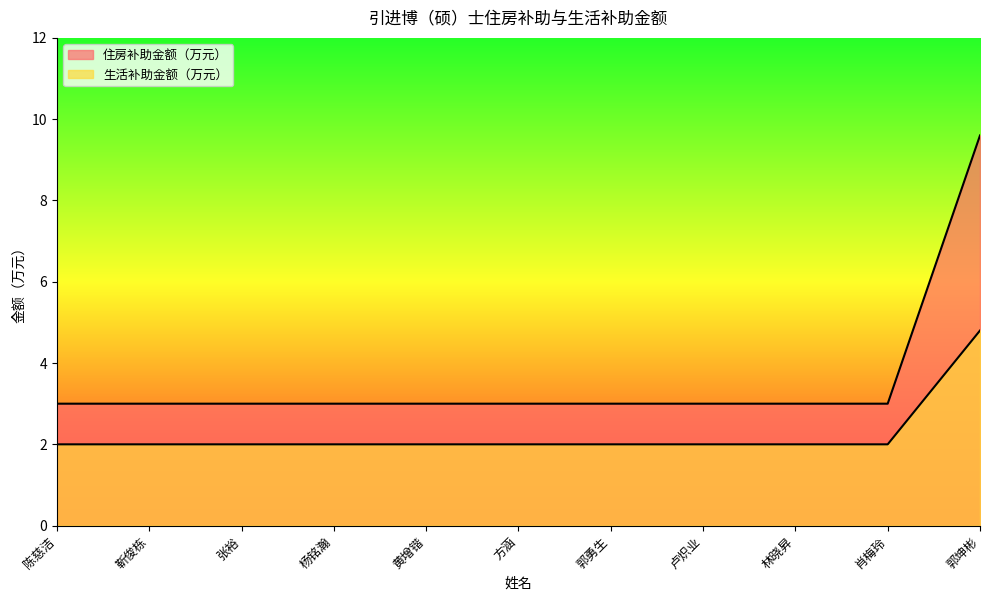

What is the minimum value shown in the chart?

2.0